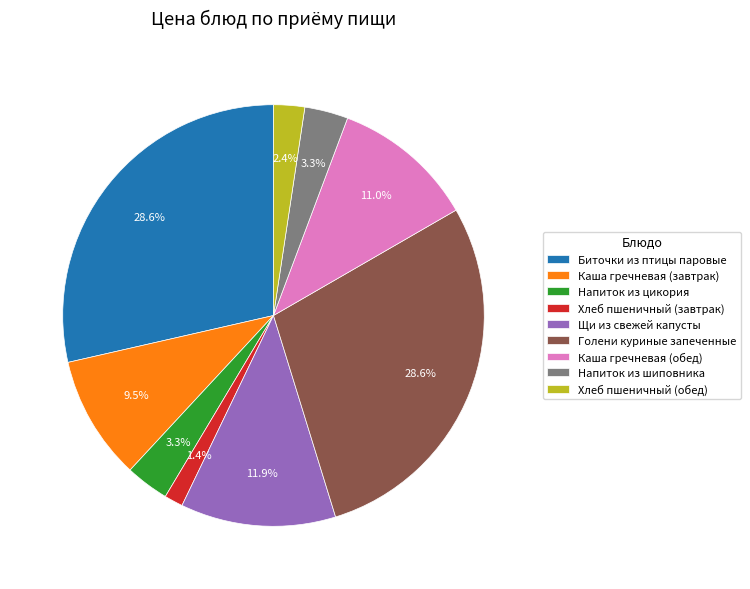

Count the number of slices in the pie.

9